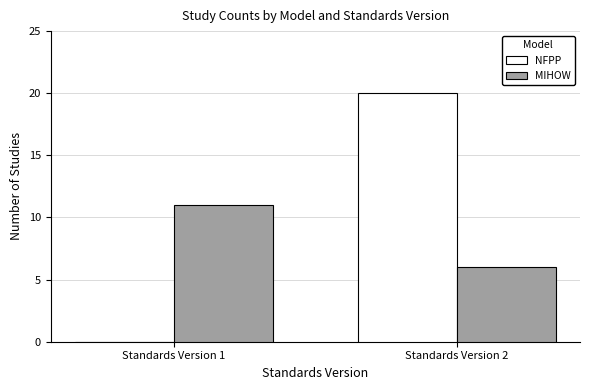

Are the bars grouped side by side (vs. stacked)?

Yes